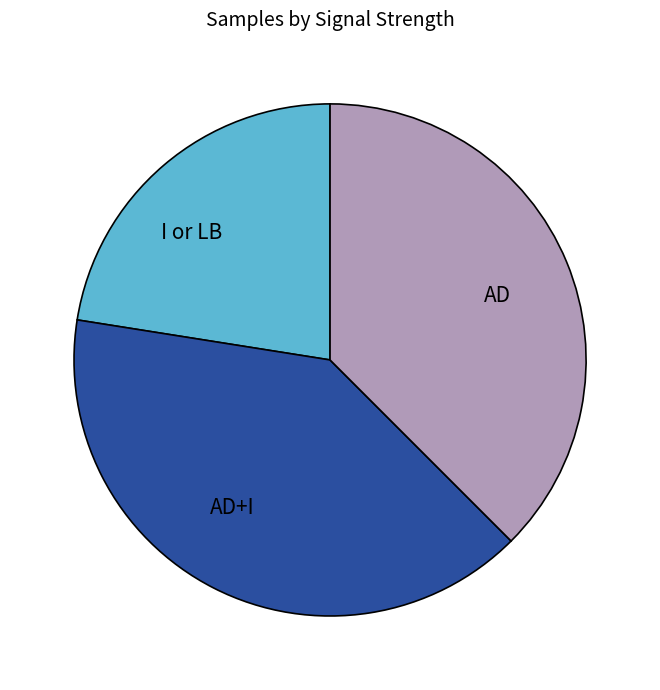

Is there a majority slice in this chart?

No